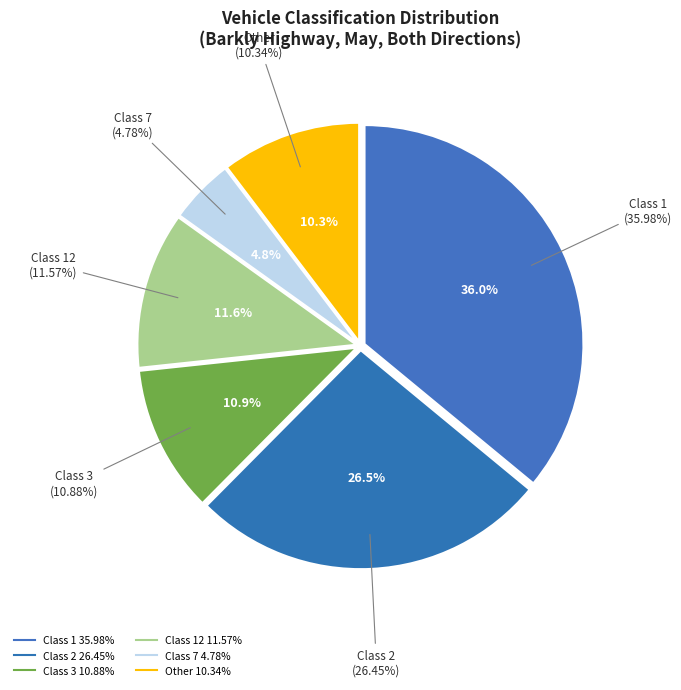

Does 1 account for over 50% of the chart?

No